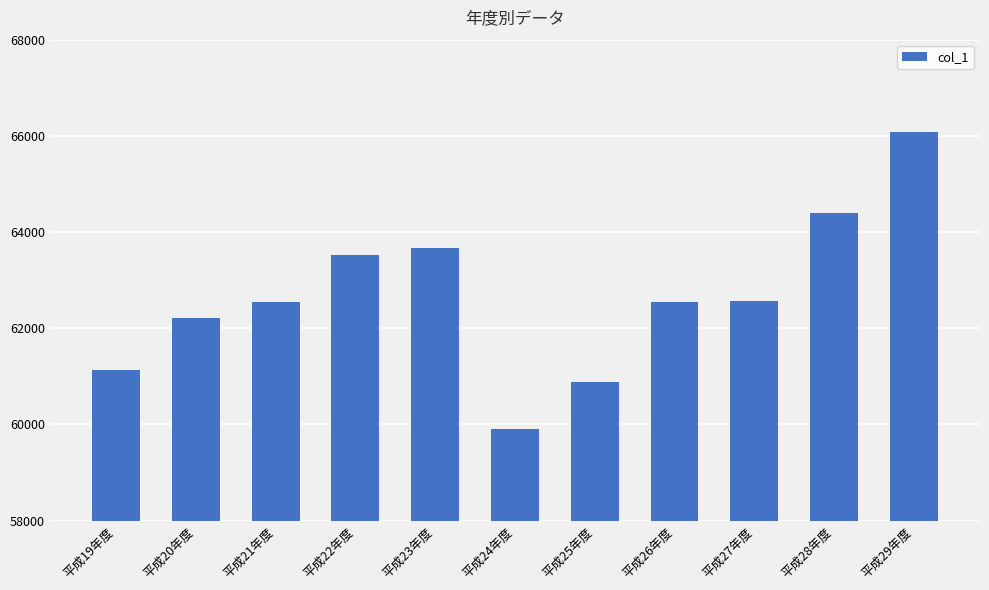

The chart shows a value of 92412 at 平成20年度. True or false?

False